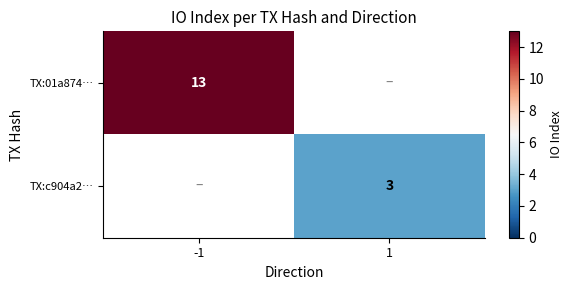

At which category does the chart reach its minimum across all series?

1